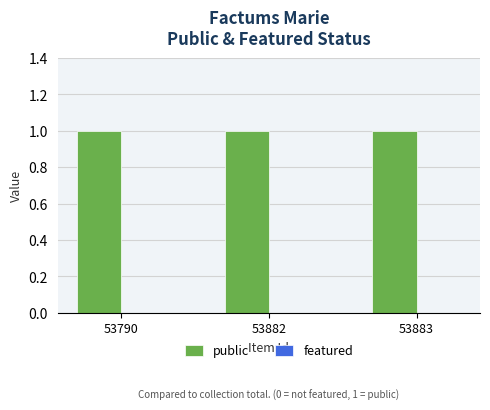

Which series has the widest spread of values?

public